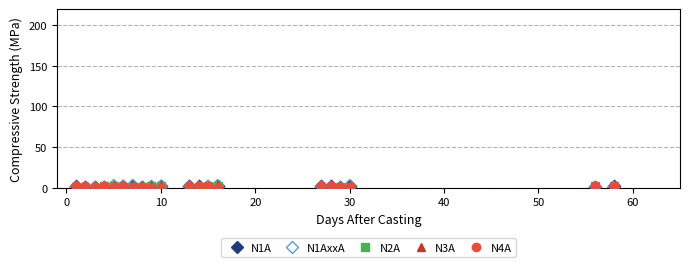

What are all the series names shown in the legend?

N1A, N1AxxA, N2A, N3A, N4A